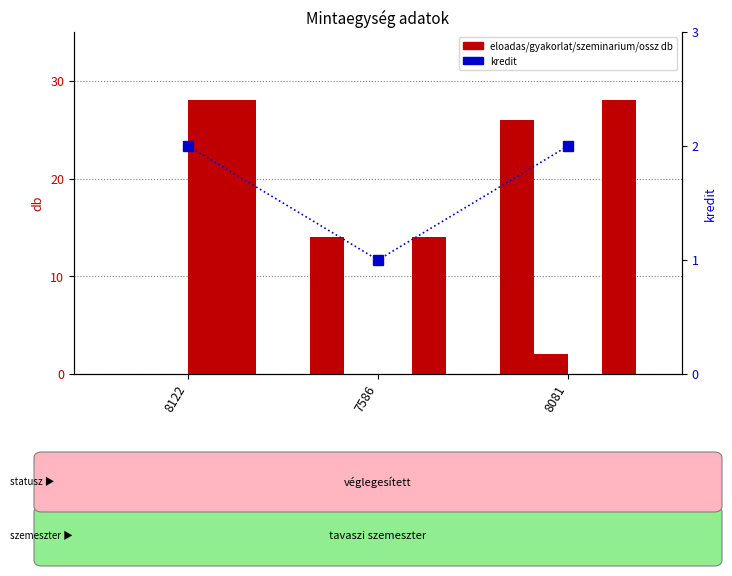

Which series changed the most between 7586 and 8081?

ossz_db